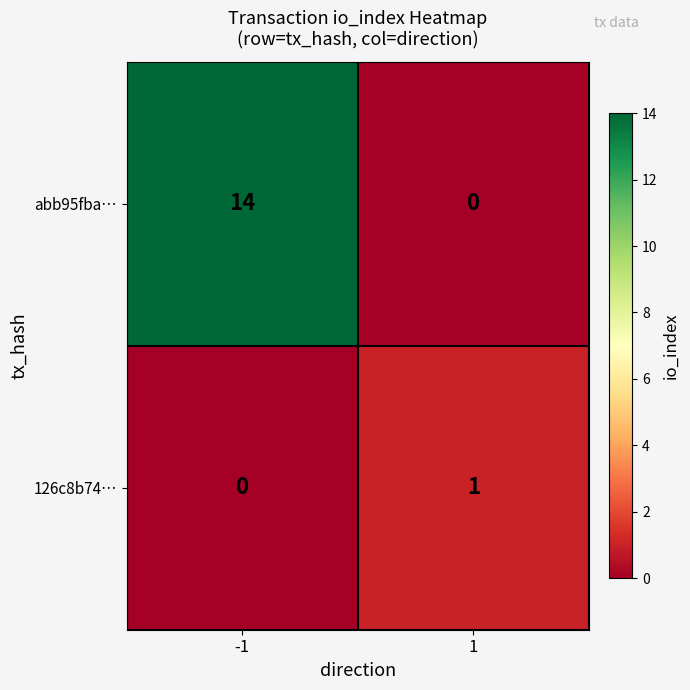

The abb95fba… series shows 6 at 1. True or false?

False